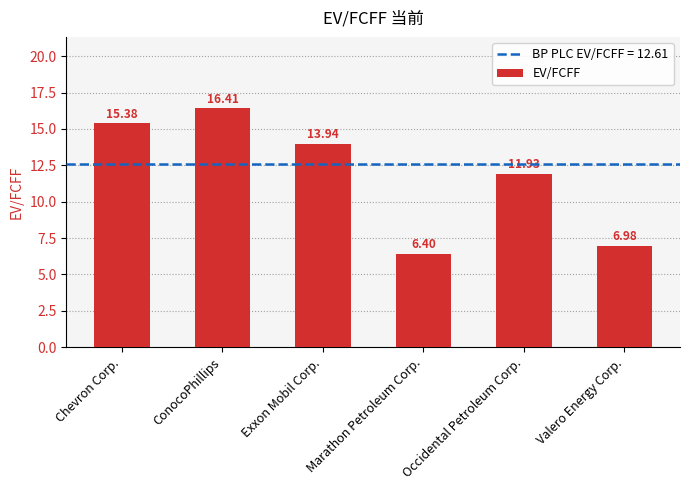

The value at ConocoPhillips is 16.4. True or false?

True